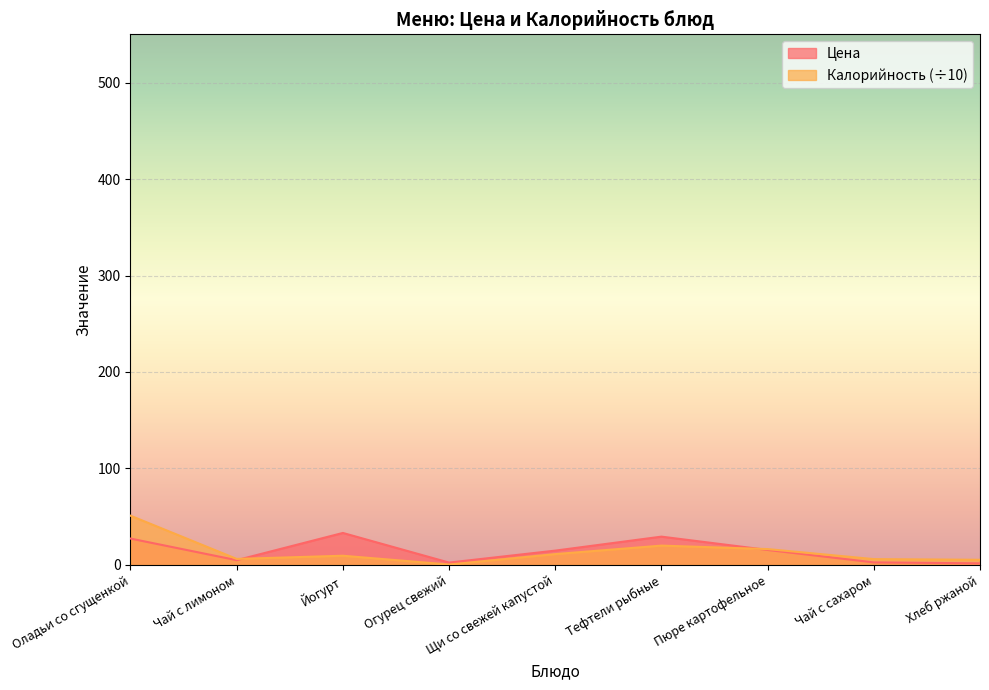

The value of Цена at Пюре картофельное is 15.5. True or false?

True